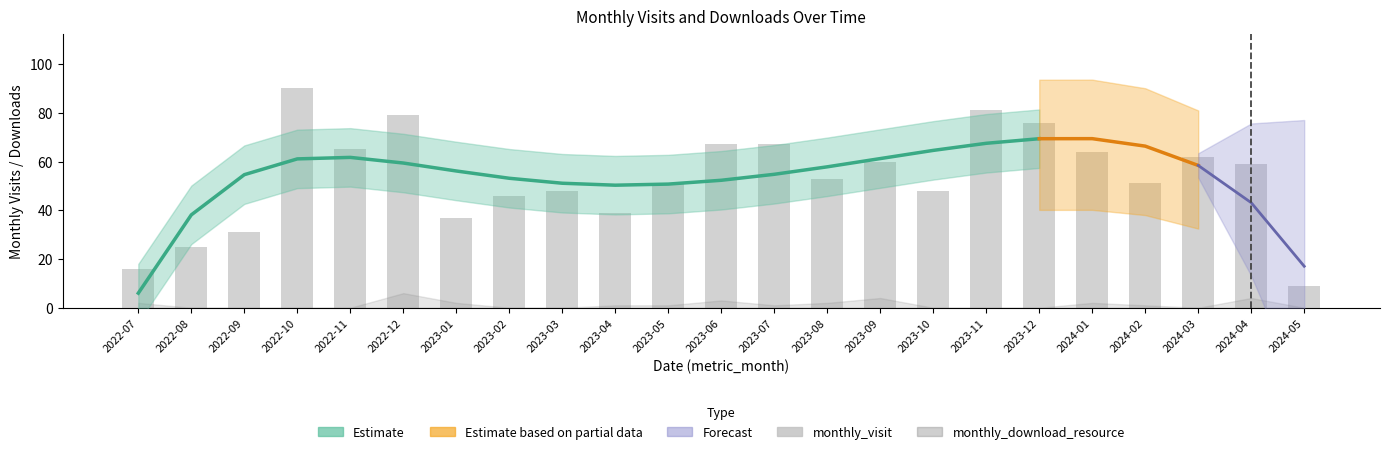

How many data points are less than 53?

11